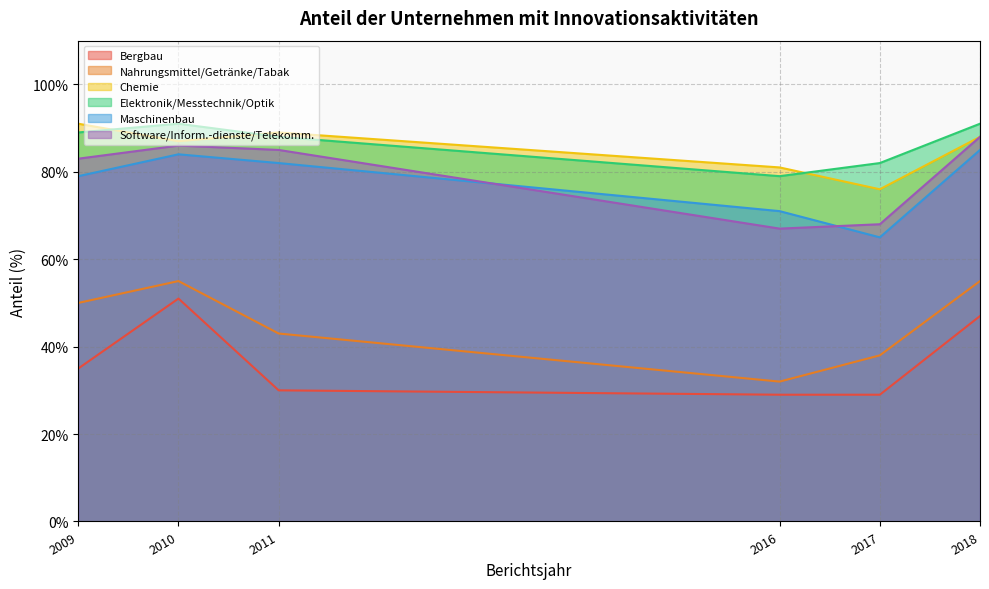

Count the number of data series in this chart.

6